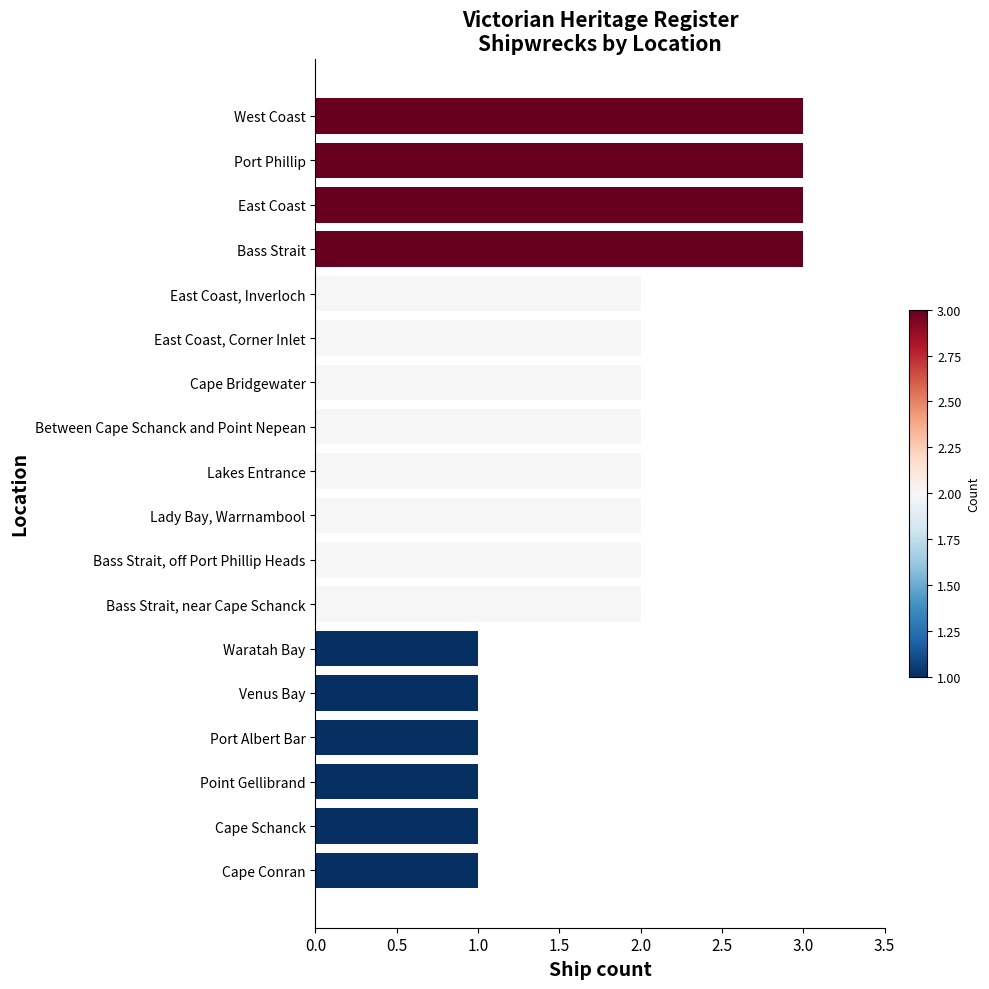

How many data points does each series have?

18